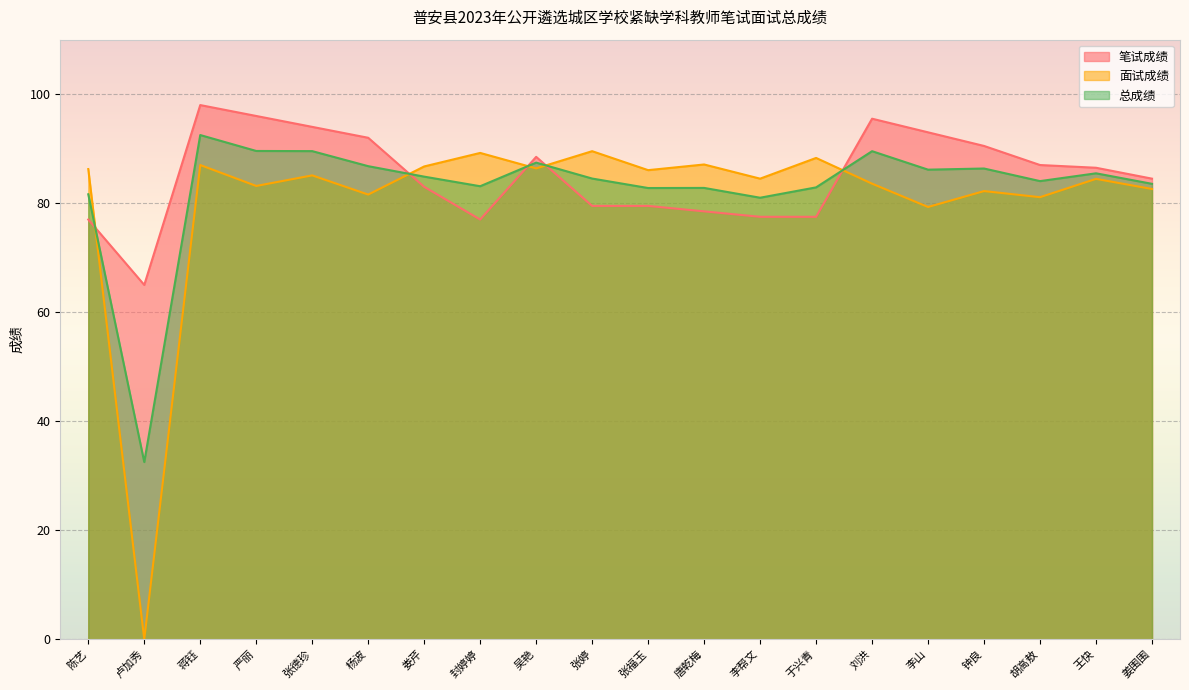

At which category does 总成绩 reach its first local valley?

卢加秀